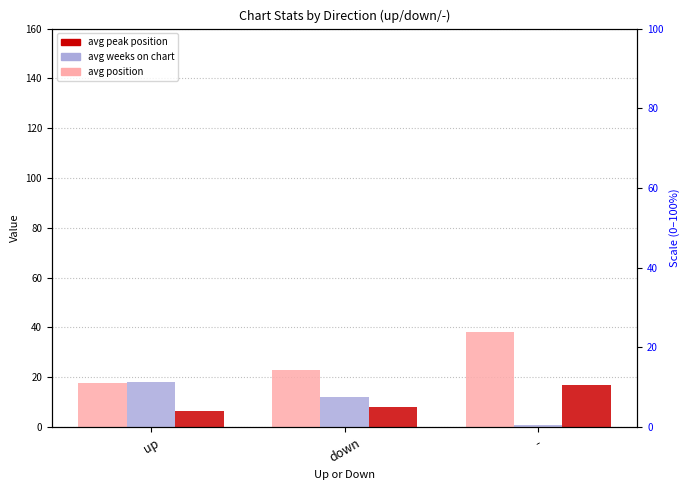

What is the total value across all series at -?

56.0